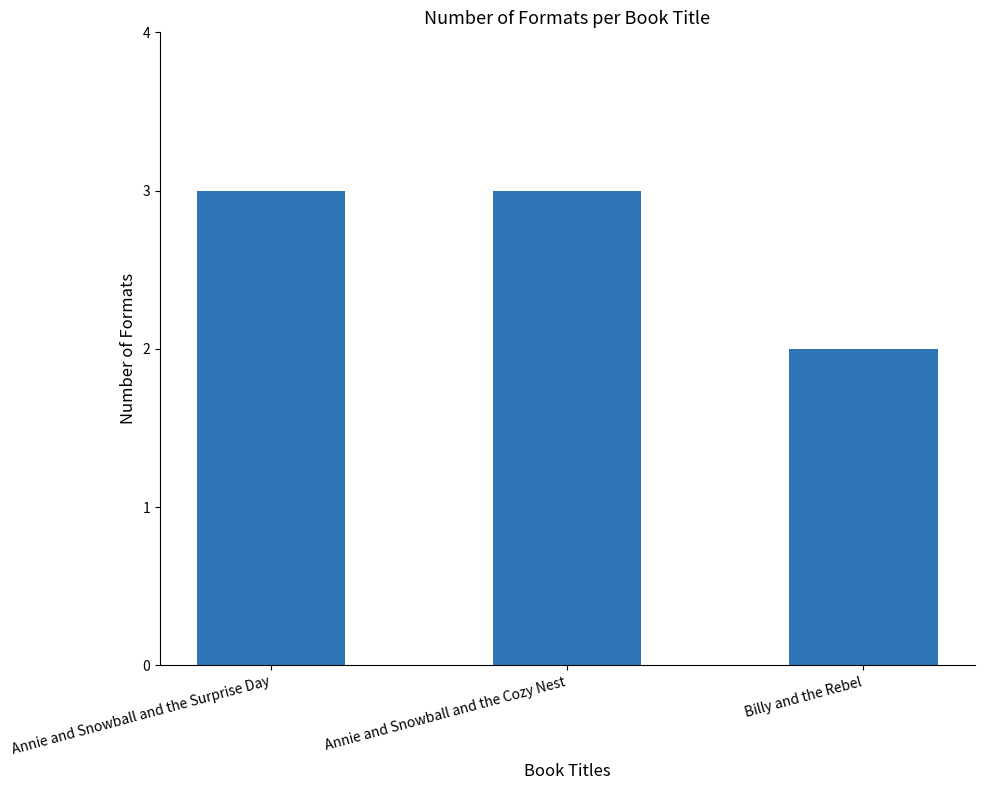

Where is the data nearest to the value 2?

Billy and the Rebel